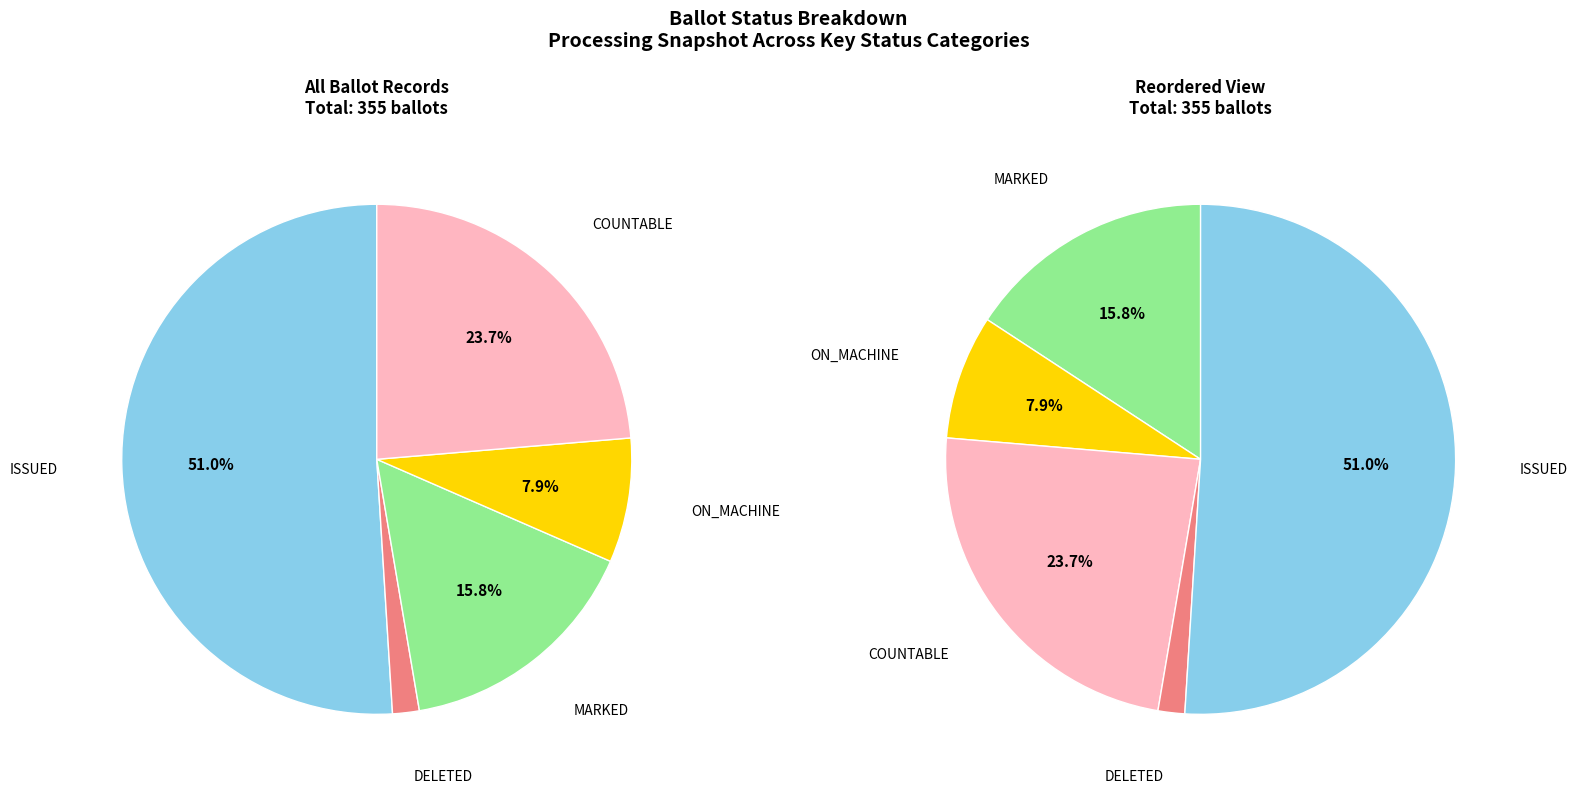

Rank the categories by value from highest to lowest.

Issued, Countable, Marked, On Machine, Deleted